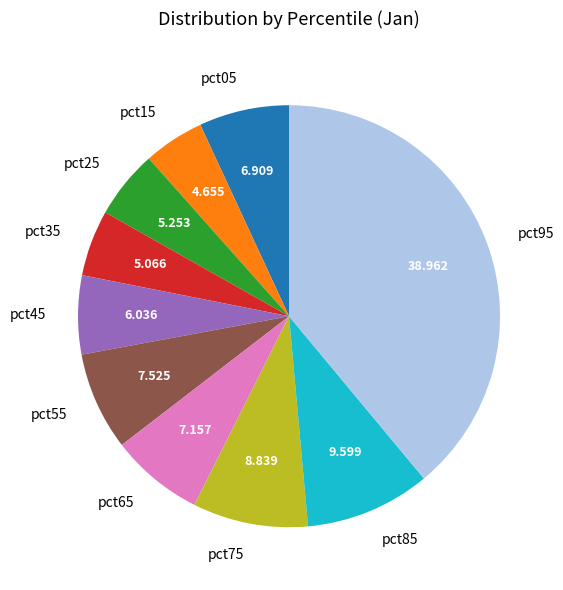

Which category has the biggest portion of the pie?

pct95